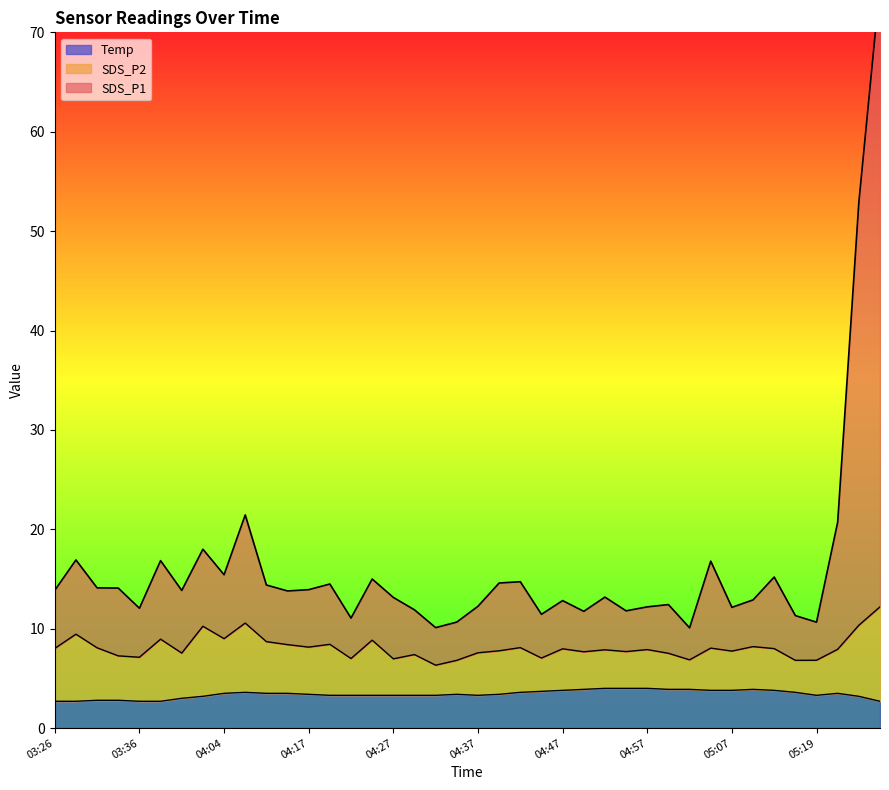

What is the label of the 21st point from the right?

04:35